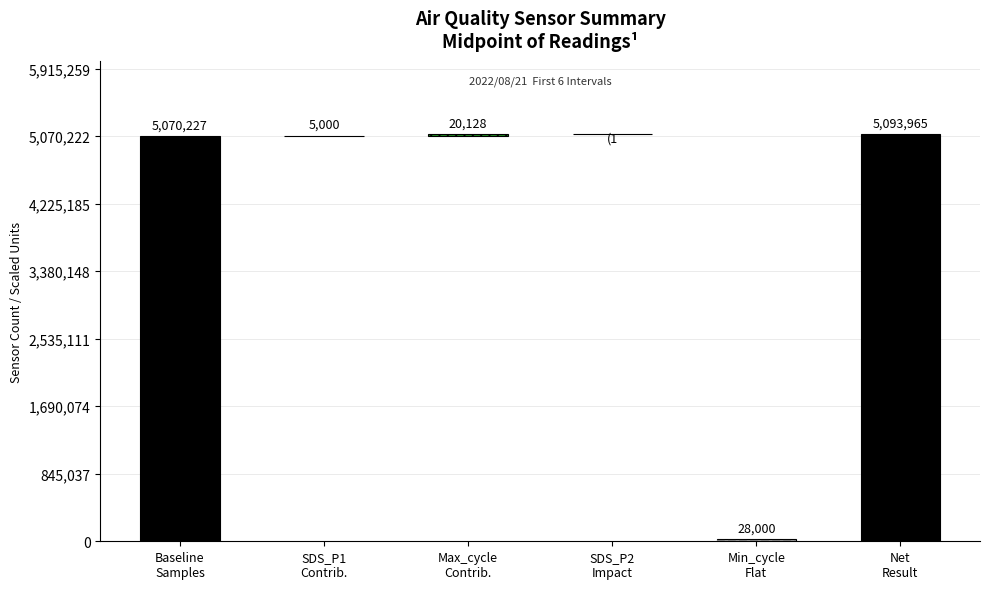

Which series has the widest spread of values?

Samples